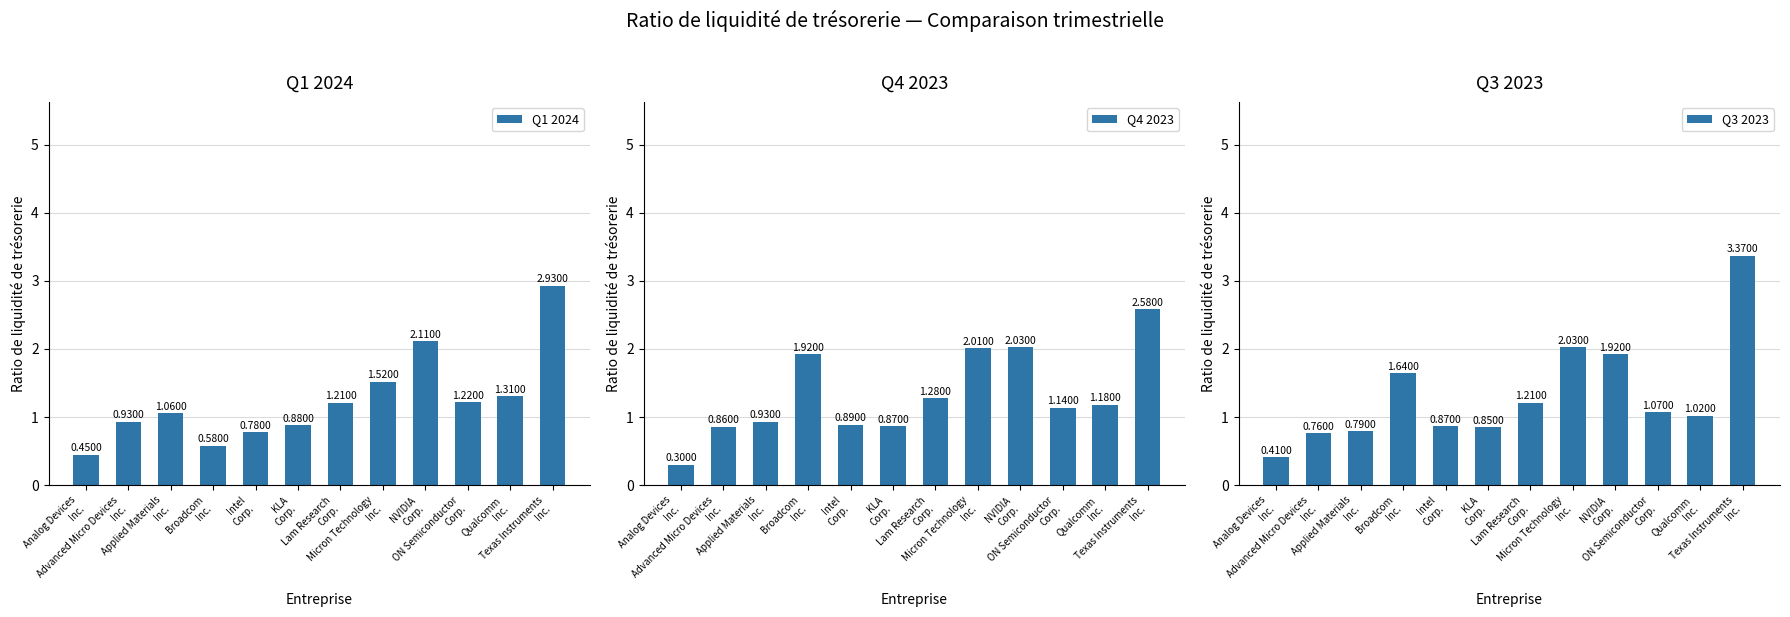

What is the total value across all series at ON Semiconductor
Corp.?

3.4